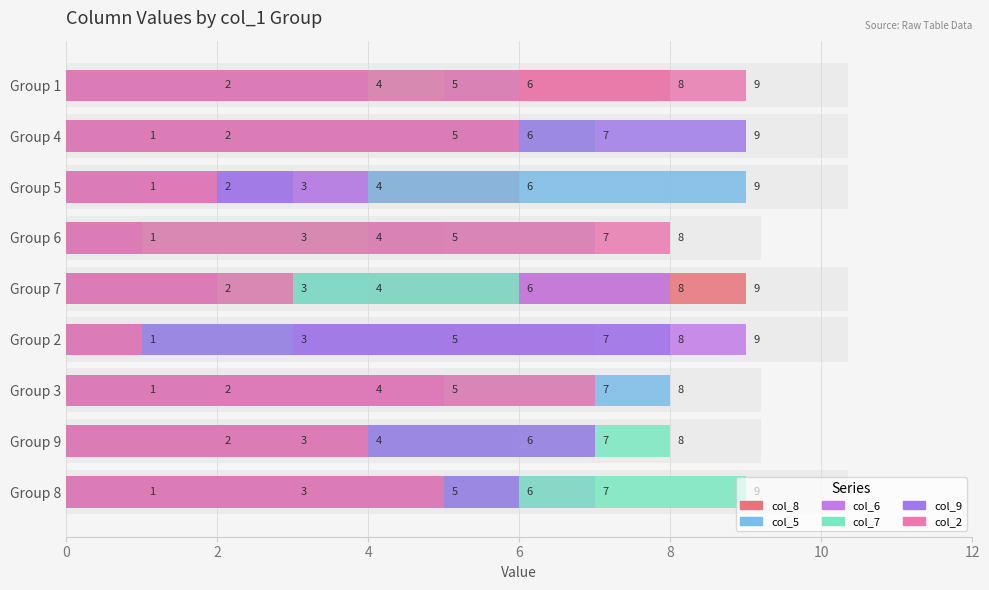

What is the label of the 6th bar from the right?

Group 2